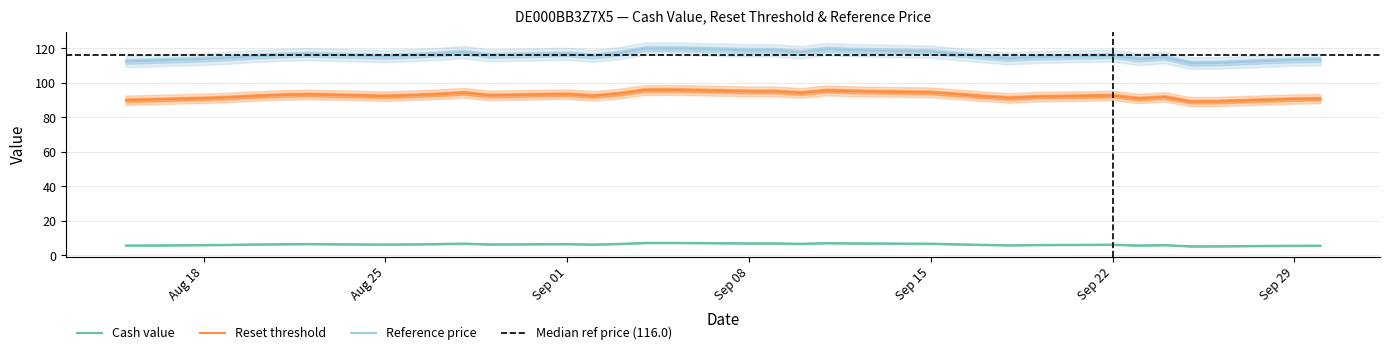

The value of Reset threshold at Sep 29 is 121.7. True or false?

False